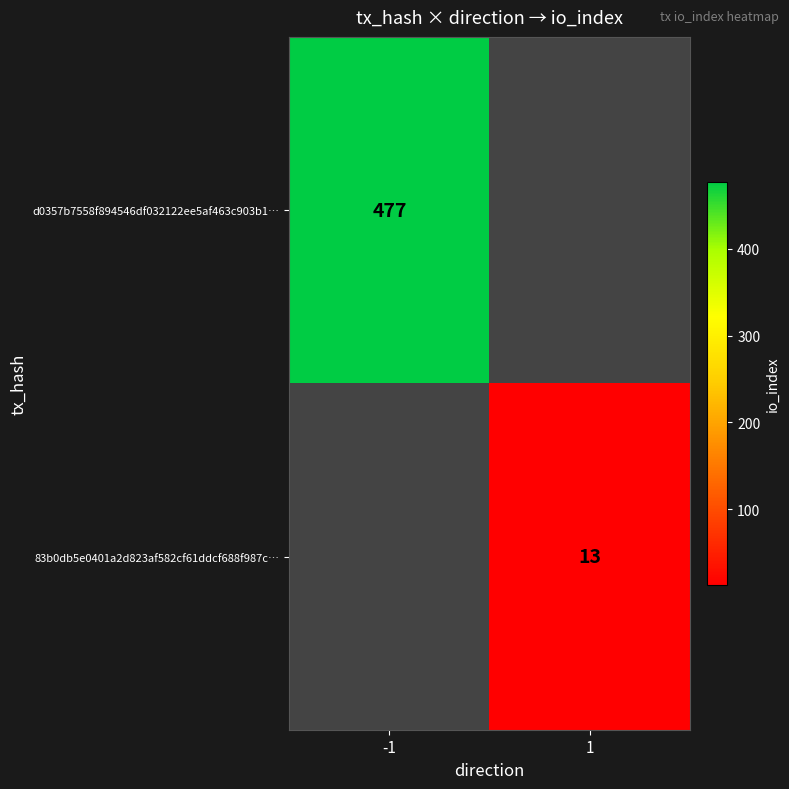

How many series are shown in this chart?

2